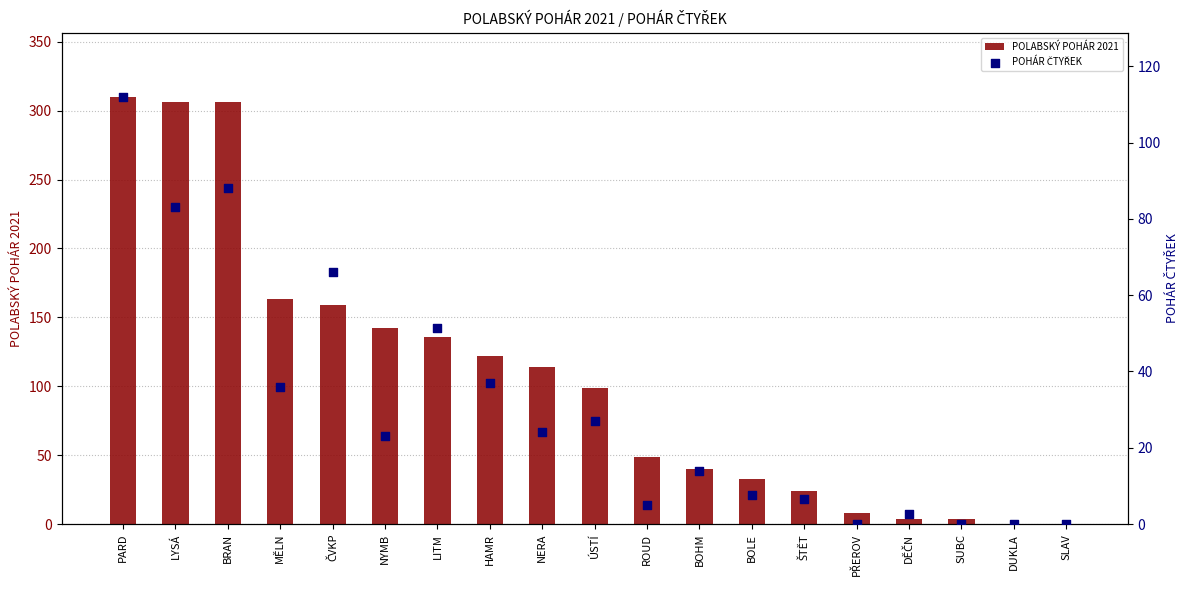

Which series has the largest total across all categories?

POLABSKÝ POHÁR 2021